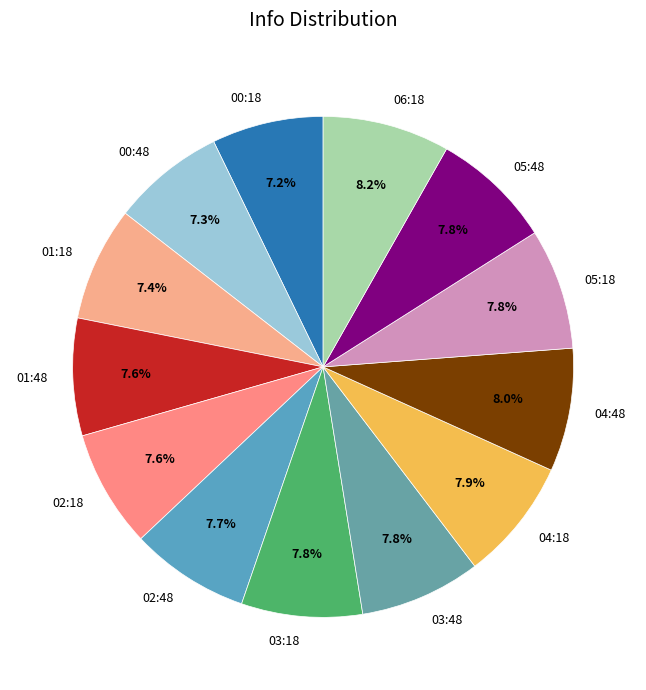

What is the ratio of the value at 01:48 to the value at 04:18?

1.0